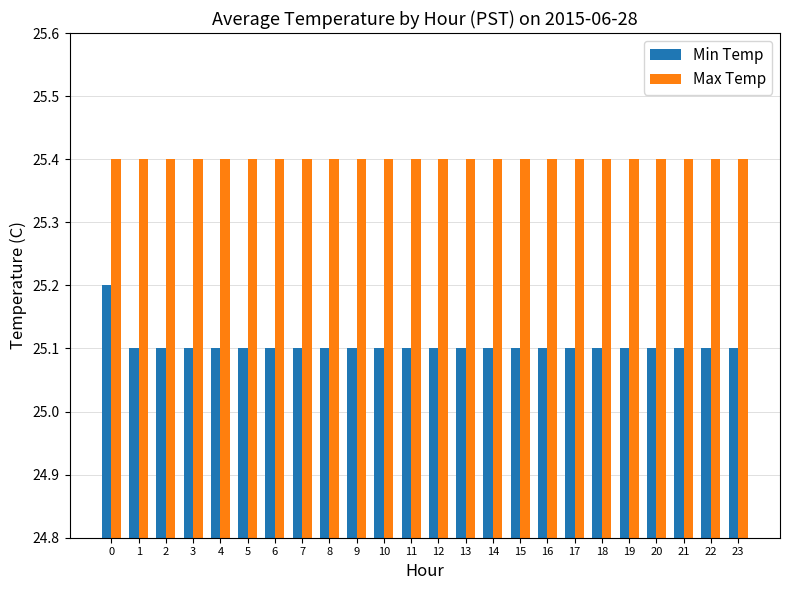

Reading left to right, extract all data points from this chart.

Min Temp: 0=25.2	1=25.1	2=25.1	3=25.1	4=25.1	5=25.1	6=25.1	7=25.1	8=25.1	9=25.1	10=25.1	11=25.1	12=25.1	13=25.1	14=25.1	15=25.1	16=25.1	17=25.1	18=25.1	19=25.1	20=25.1	21=25.1	22=25.1	23=25.1
Max Temp: 0=25.4	1=25.4	2=25.4	3=25.4	4=25.4	5=25.4	6=25.4	7=25.4	8=25.4	9=25.4	10=25.4	11=25.4	12=25.4	13=25.4	14=25.4	15=25.4	16=25.4	17=25.4	18=25.4	19=25.4	20=25.4	21=25.4	22=25.4	23=25.4